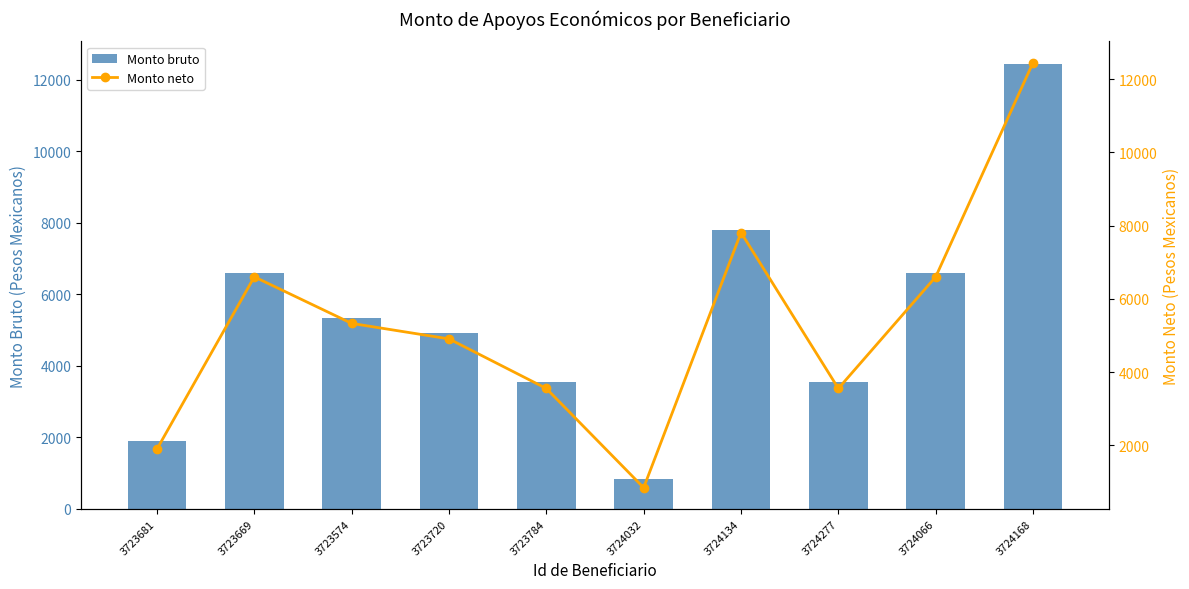

Does the chart contain any negative values?

No